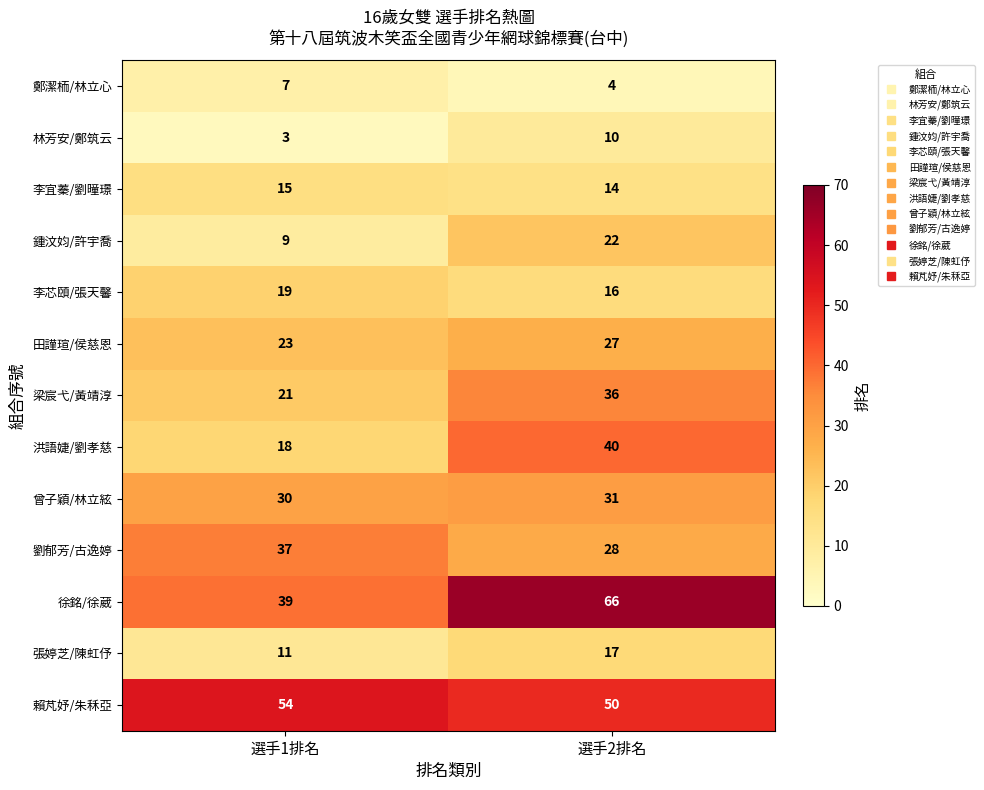

Reading left to right, what are all the values shown in this chart?

鄭潔栭/林立心: 選手1排名=7	選手2排名=4
林芳安/鄭筑云: 選手1排名=3	選手2排名=10
李宜蓁/劉曈璟: 選手1排名=15	選手2排名=14
鍾汶㚬/許宇喬: 選手1排名=9	選手2排名=22
李芯頤/張天馨: 選手1排名=19	選手2排名=16
田謹瑄/侯慈恩: 選手1排名=23	選手2排名=27
梁宸弋/黃靖淳: 選手1排名=21	選手2排名=36
洪語婕/劉孝慈: 選手1排名=18	選手2排名=40
曾子穎/林立絃: 選手1排名=30	選手2排名=31
劉郁芳/古逸婷: 選手1排名=37	選手2排名=28
徐銘/徐葳: 選手1排名=39	選手2排名=66
張婷芝/陳虹伃: 選手1排名=11	選手2排名=17
賴芃妤/朱秝亞: 選手1排名=54	選手2排名=50